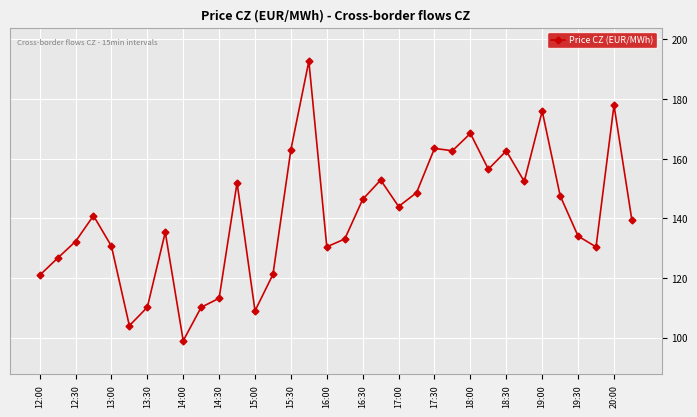

What is the difference between the maximum and minimum values?

93.8